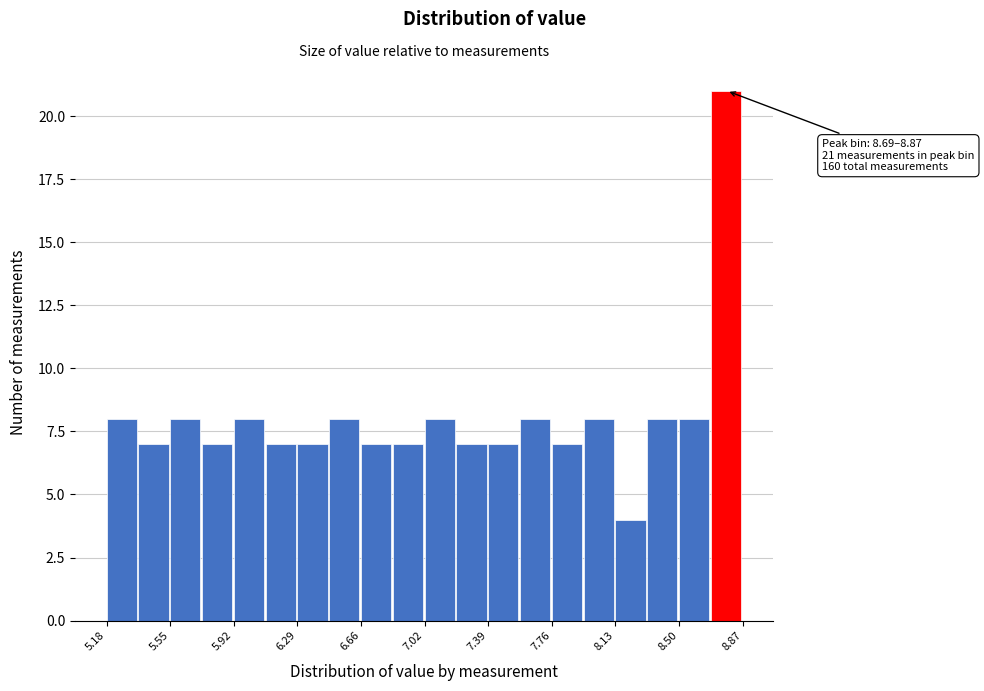

Around what value on the x-axis is the tallest bar? Give the approximate position of its centre, as read against the axis.

8.75